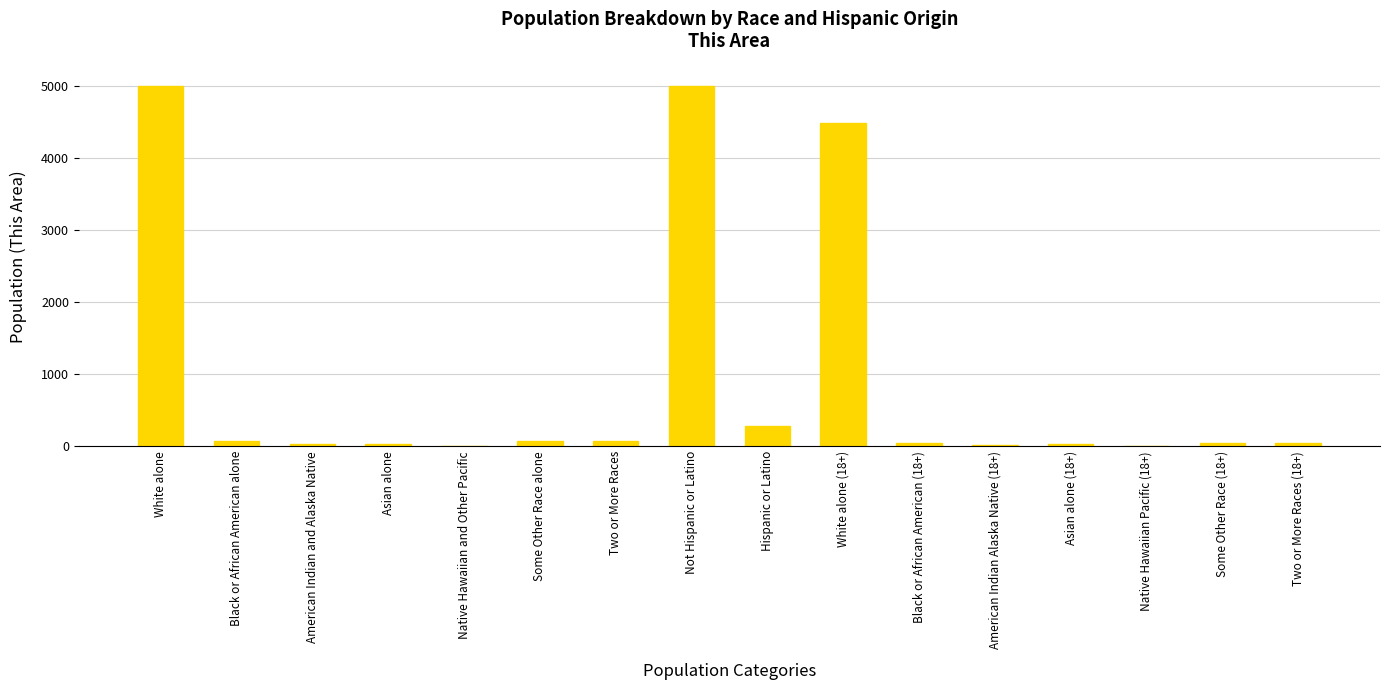

What is the sum of all values?

15230